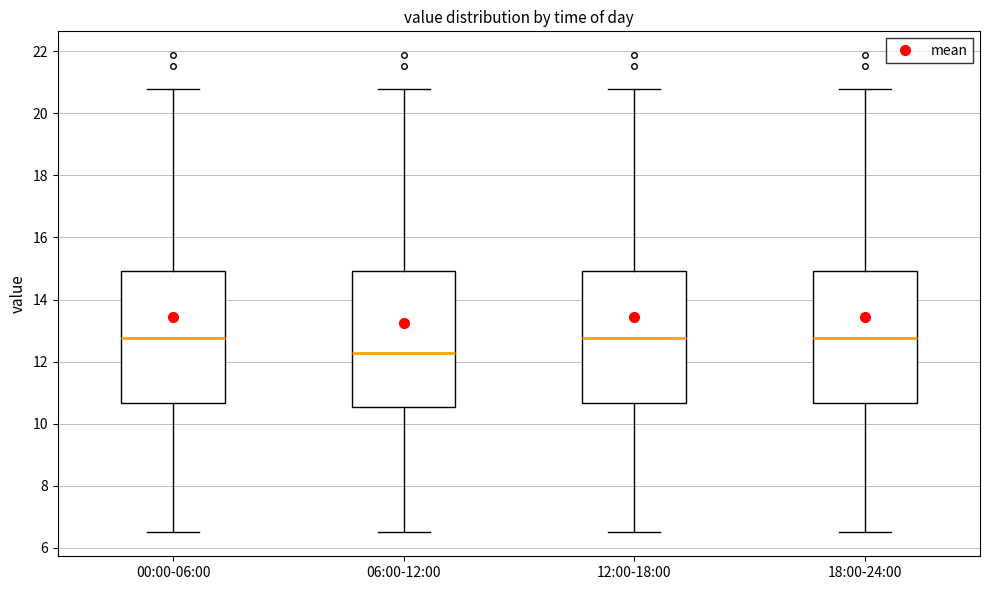

Reading left to right, transcribe this box plot: for each box, give where its median line is, the range the box spans, and where its two whiskers end, as read against the y-axis. The values are not printed on the chart, so give them approximately, as read against the axis.

00:00-06:00: median 12.8, box 10.6 to 15.0, whiskers 6.6 to 20.8
06:00-12:00: median 12.2, box 10.6 to 15.0, whiskers 6.6 to 20.8
12:00-18:00: median 12.8, box 10.6 to 15.0, whiskers 6.6 to 20.8
18:00-24:00: median 12.8, box 10.6 to 15.0, whiskers 6.6 to 20.8